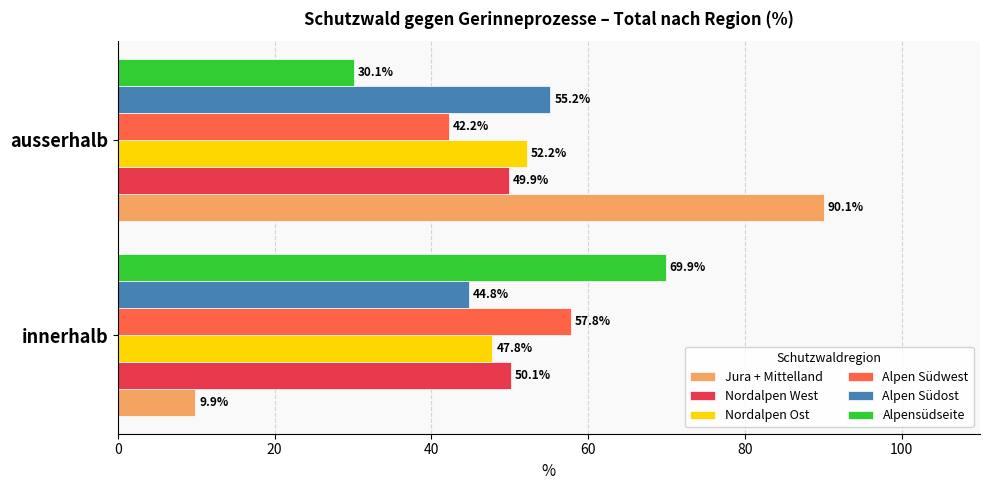

Which series changed the most between innerhalb and ausserhalb?

Jura + Mittelland